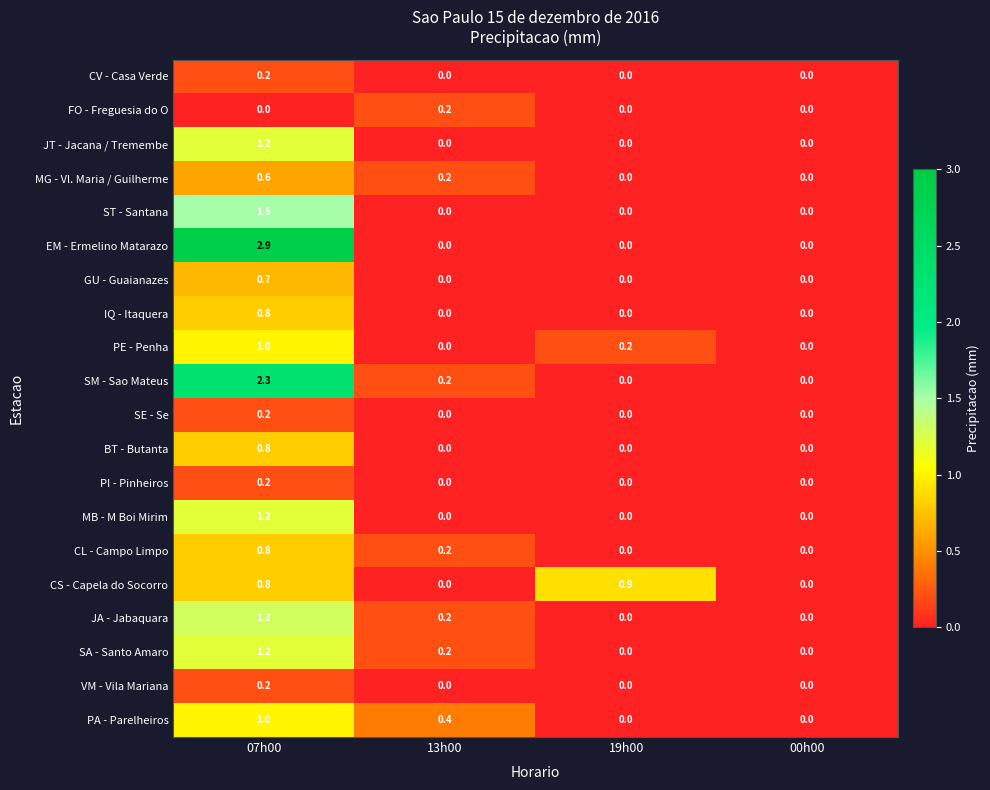

Which series has the largest total across all categories?

EM - Ermelino Matarazo